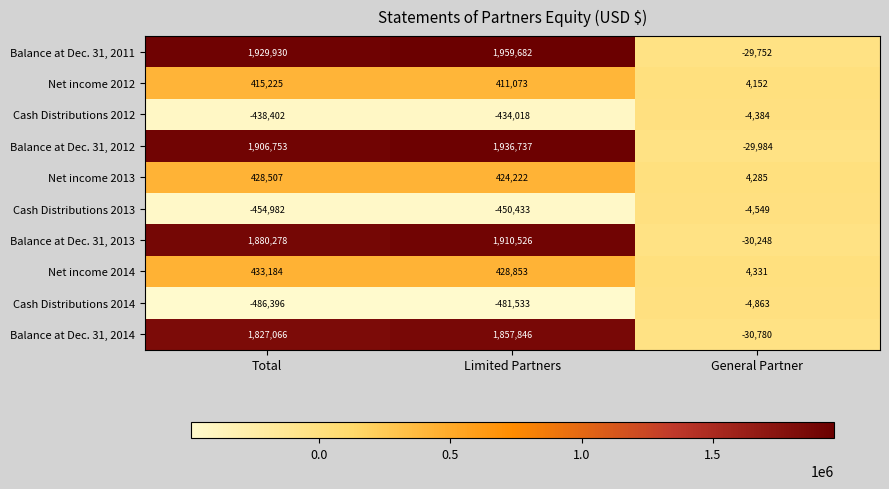

Which category has the lowest value across all series?

Total